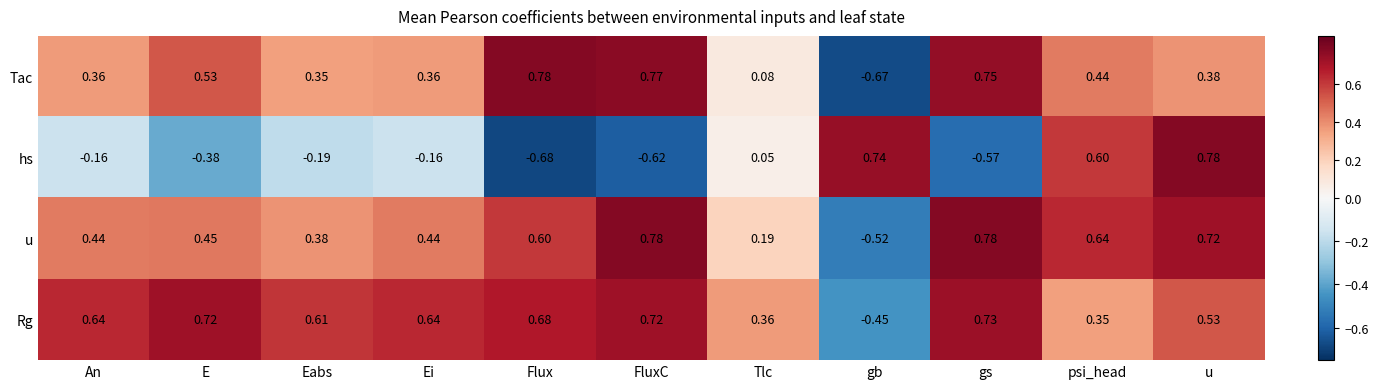

At gb, list the series in order from largest to smallest.

hs, Rg, u, Tac